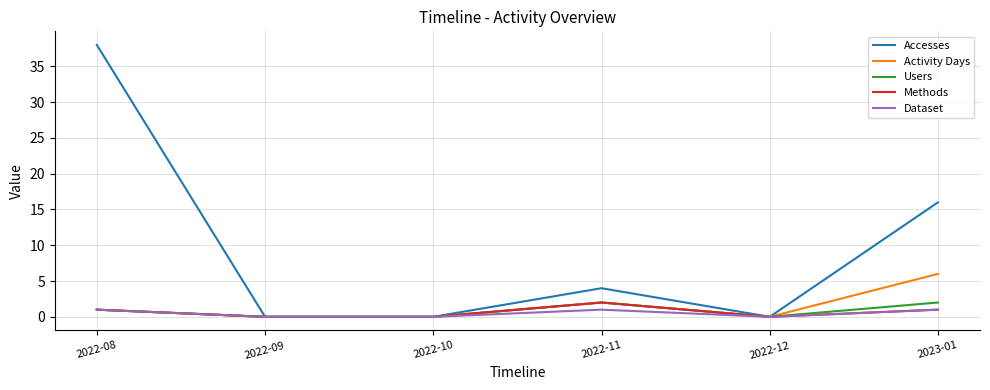

The Methods series shows 0 at 2022-10. True or false?

True